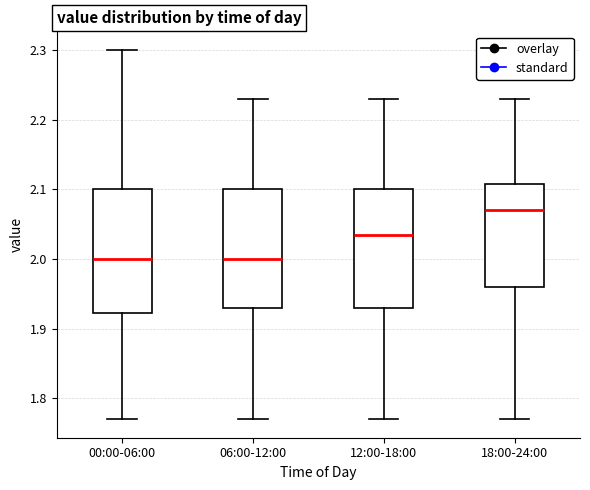

Which box has the highest median line?

18:00-24:00